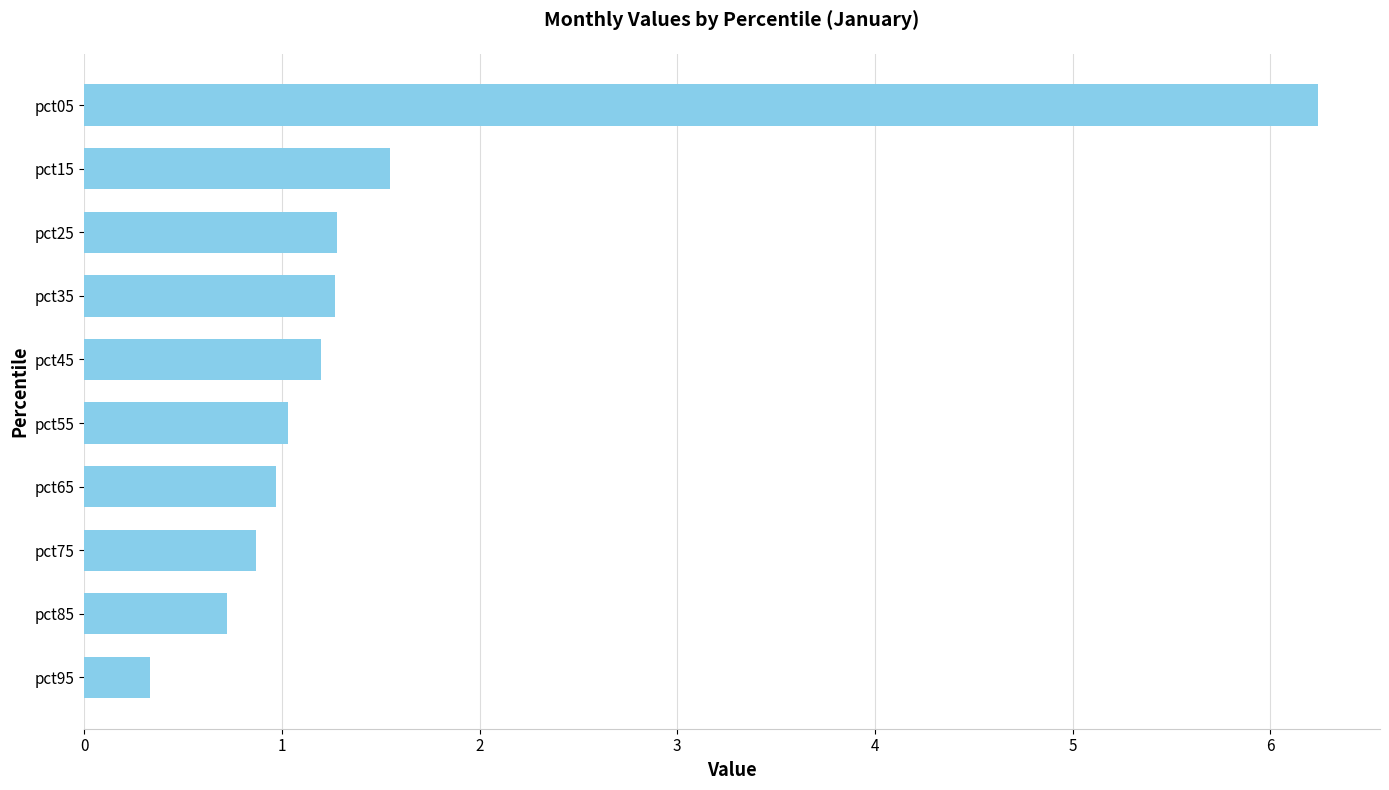

How many bars are there in total?

10